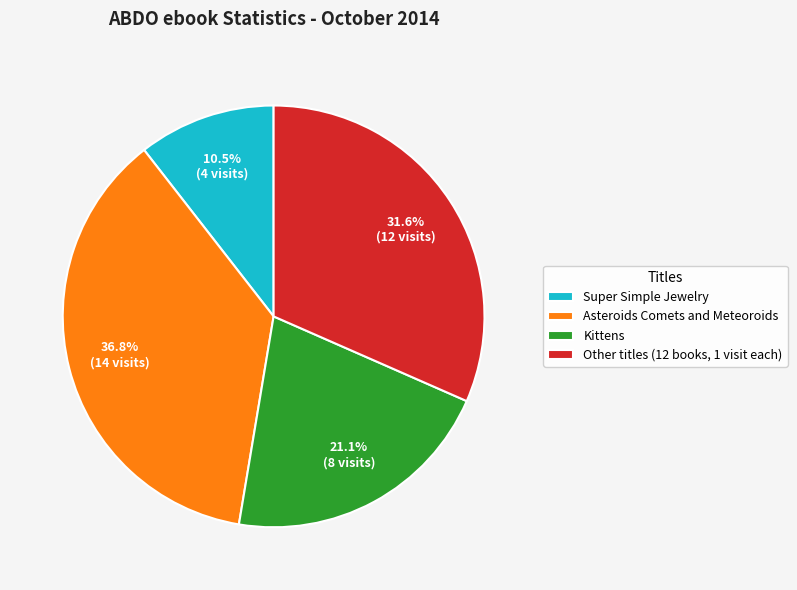

What percentage do Asteroids Comets and Meteoroids and Other titles (12 books, 1 visit each) together represent?

68.4%